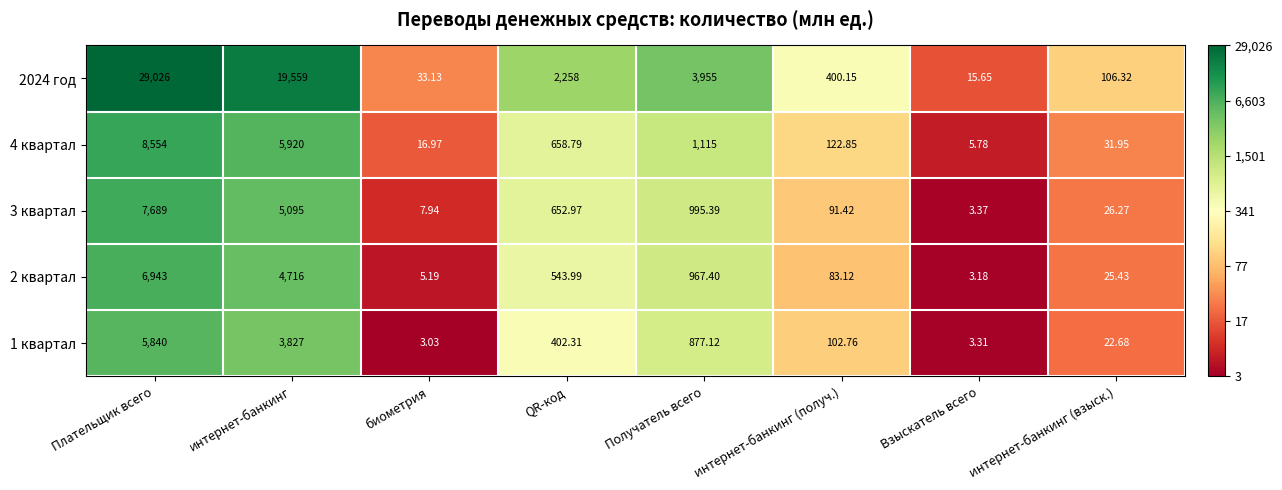

At which label does 3 квартал reach its minimum?

Взыскатель всего